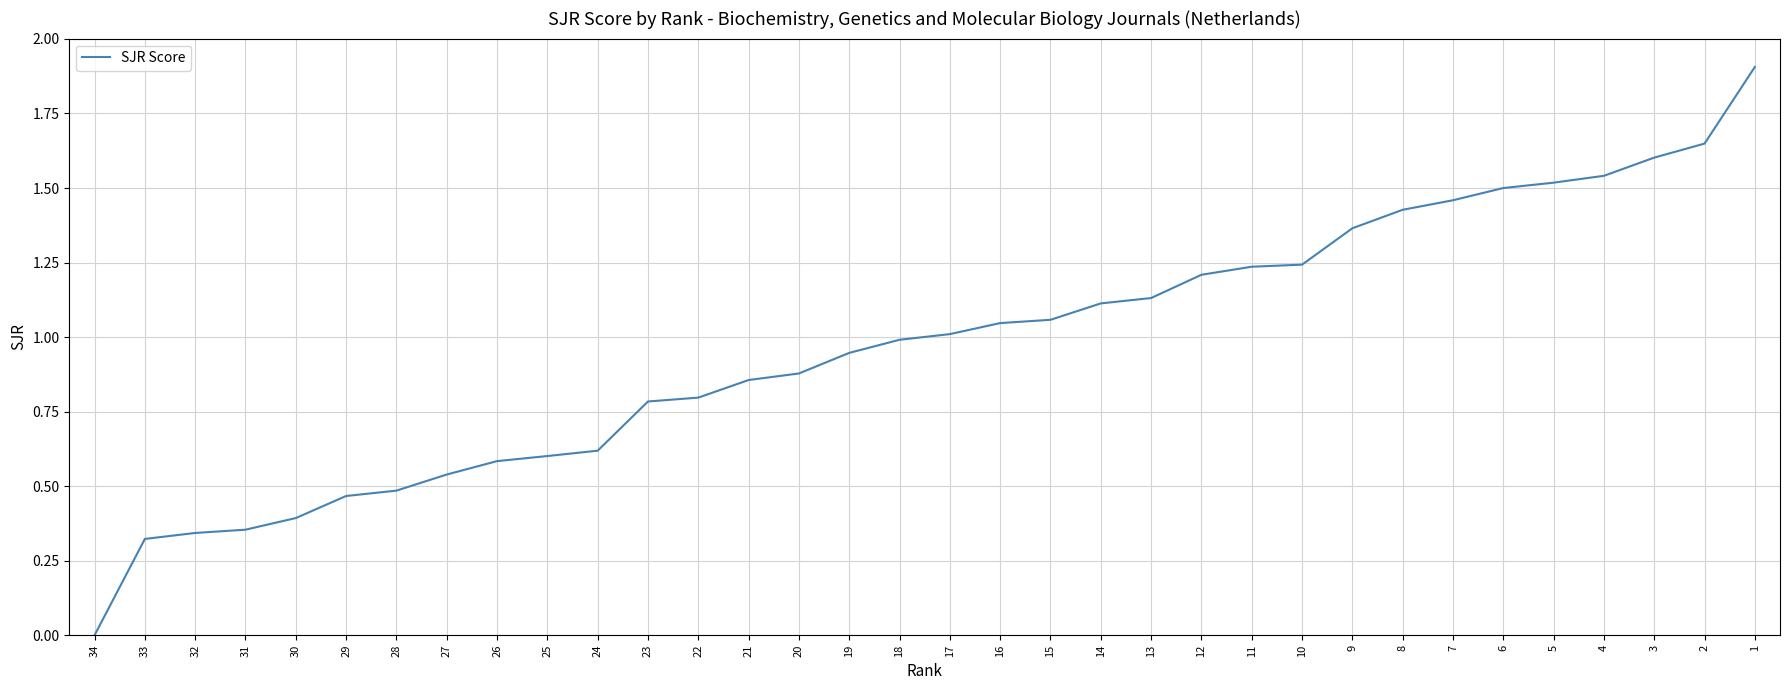

Where is the data nearest to the value 0?

34